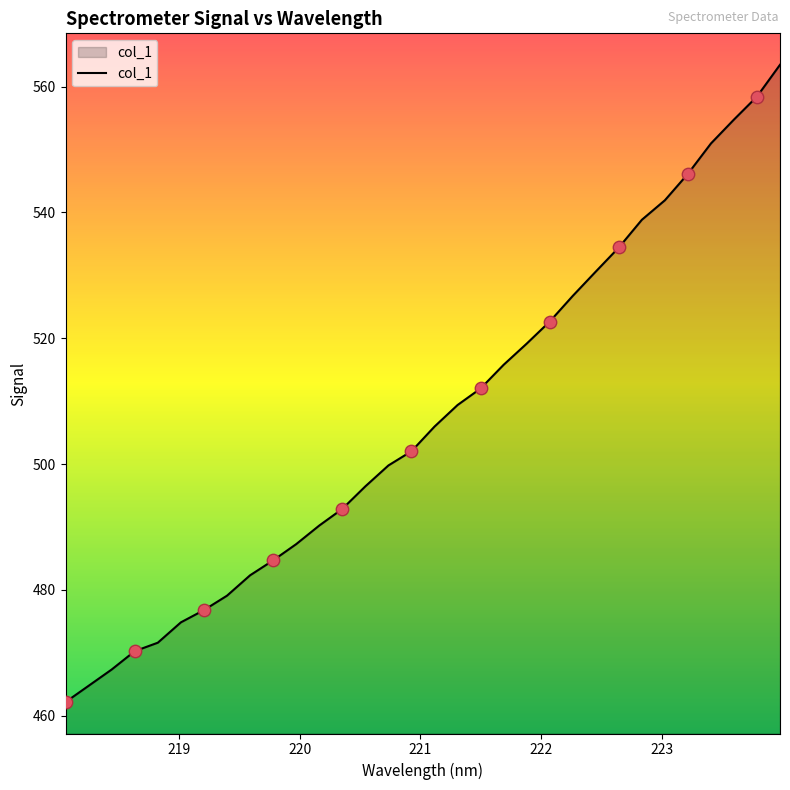

What is the difference between the maximum and minimum values?

101.3